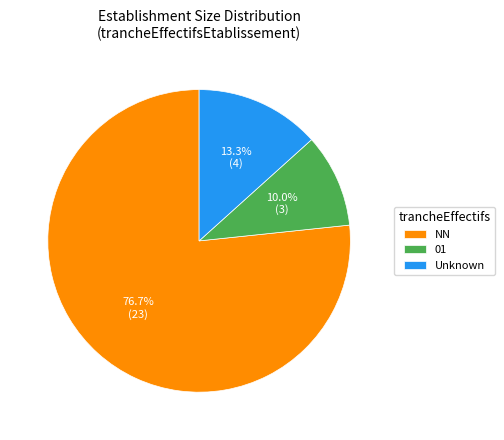

To the nearest percent, what is the average slice percentage?

33%